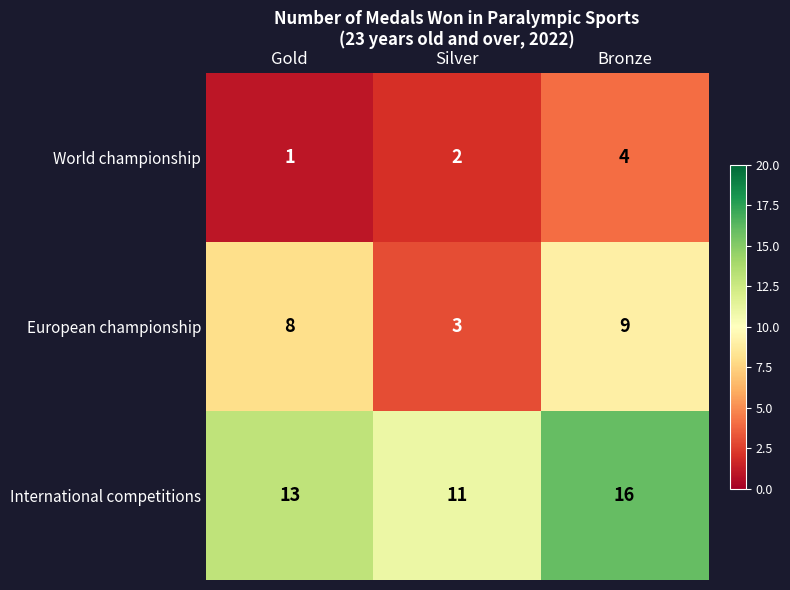

At which category does the chart reach its peak across all series?

Bronze